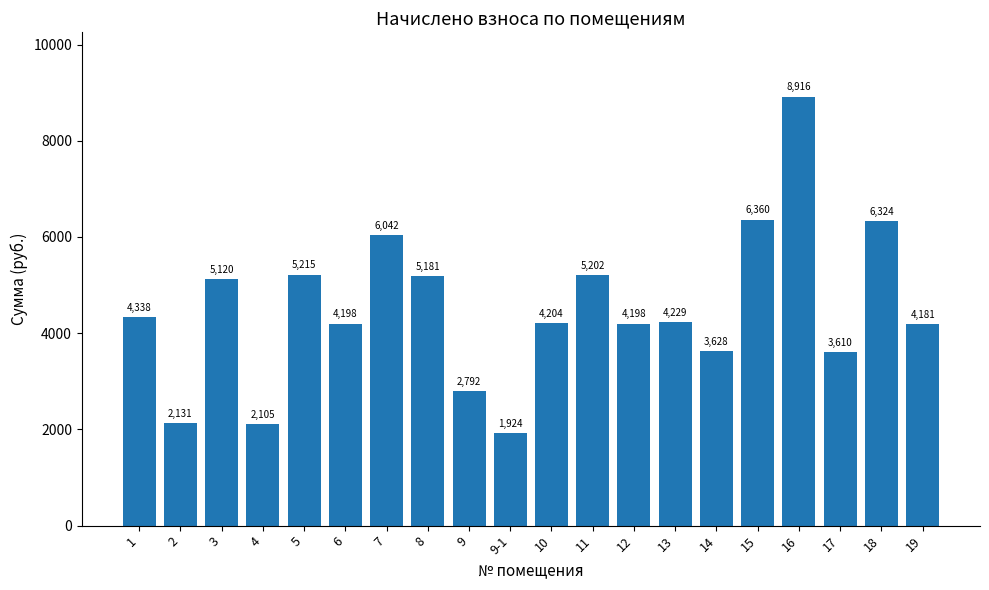

What is the ratio of the value at 8 to the value at 1?

1.2